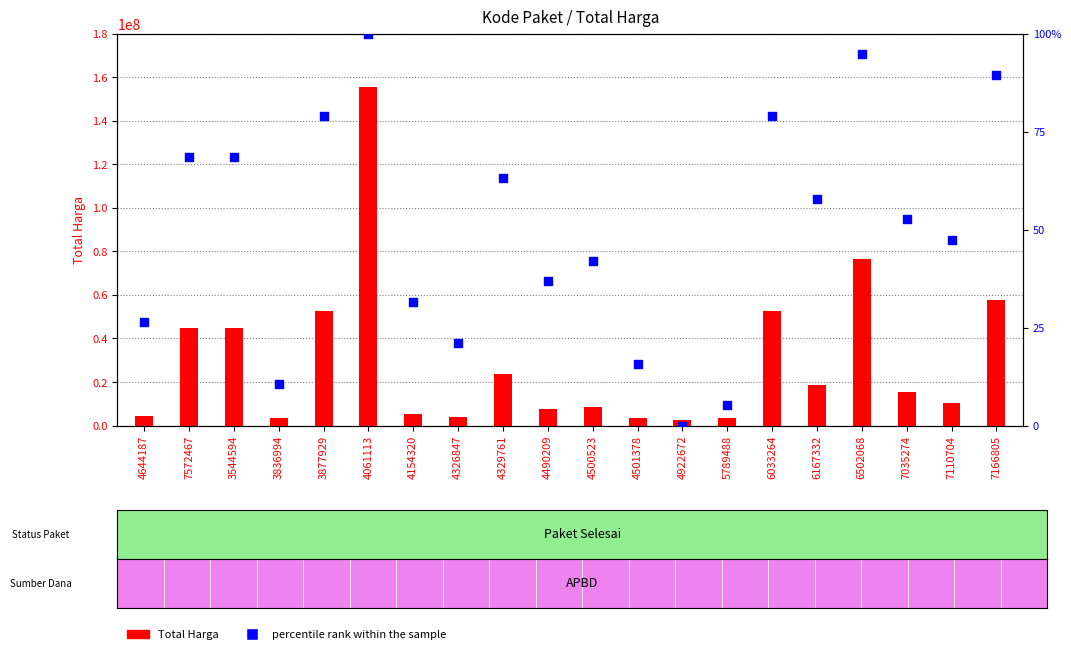

Which series contains the lowest Y value?

percentile rank within the sample